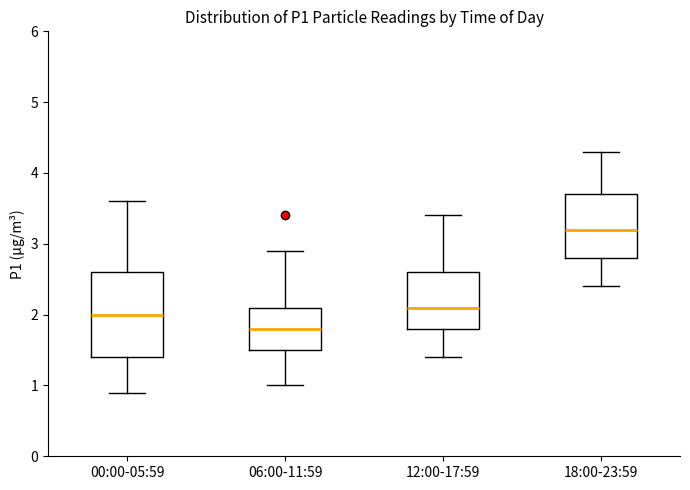

Reading left to right, read every box against the y-axis: the position of its median line, the range the box covers, and the ends of its whiskers. The values are not printed on the chart, so give them approximately, as read against the axis.

00:00-05:59: median 2.0, box 1.4 to 2.6, whiskers 0.9 to 3.6
06:00-11:59: median 1.8, box 1.5 to 2.1, whiskers 1.0 to 2.9
12:00-17:59: median 2.1, box 1.8 to 2.6, whiskers 1.4 to 3.4
18:00-23:59: median 3.2, box 2.8 to 3.7, whiskers 2.4 to 4.3